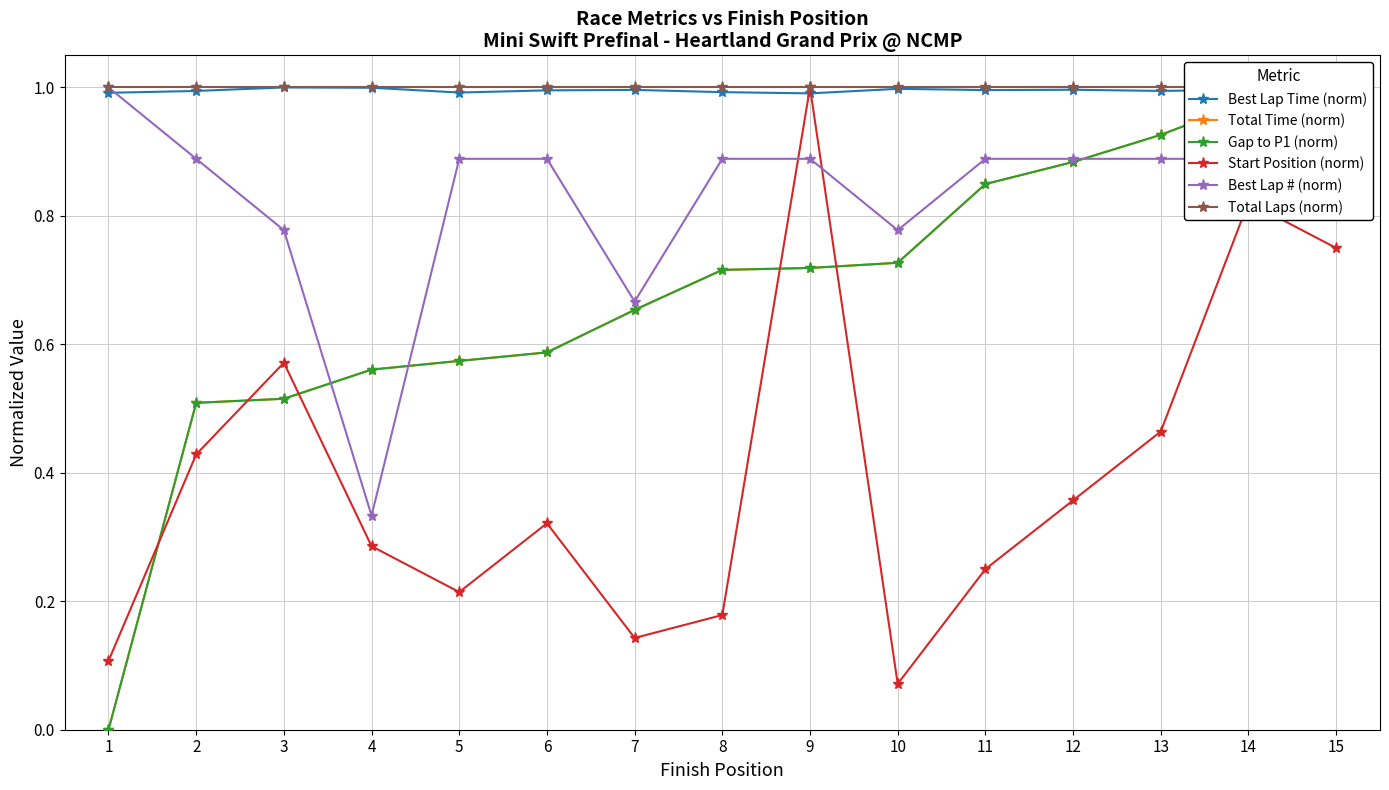

Reading right to left, what are all the values shown in this chart?

Best Lap Time (norm): 1.0	1.0	1.0	1.0	1.0	1.0	1.0	1.0	1.0	1.0	1.0	1.0	1.0	1.0	1.0
Total Time (norm): 1.0	1.0	0.9	0.9	0.8	0.7	0.7	0.7	0.7	0.6	0.6	0.6	0.5	0.5	0.0
Gap to P1 (norm): 1.0	1.0	0.9	0.9	0.8	0.7	0.7	0.7	0.7	0.6	0.6	0.6	0.5	0.5	0.0
Start Position (norm): 0.8	0.8	0.5	0.4	0.2	0.1	1.0	0.2	0.1	0.3	0.2	0.3	0.6	0.4	0.1
Best Lap # (norm): 0.9	0.9	0.9	0.9	0.9	0.8	0.9	0.9	0.7	0.9	0.9	0.3	0.8	0.9	1.0
Total Laps (norm): 1.0	1.0	1.0	1.0	1.0	1.0	1.0	1.0	1.0	1.0	1.0	1.0	1.0	1.0	1.0